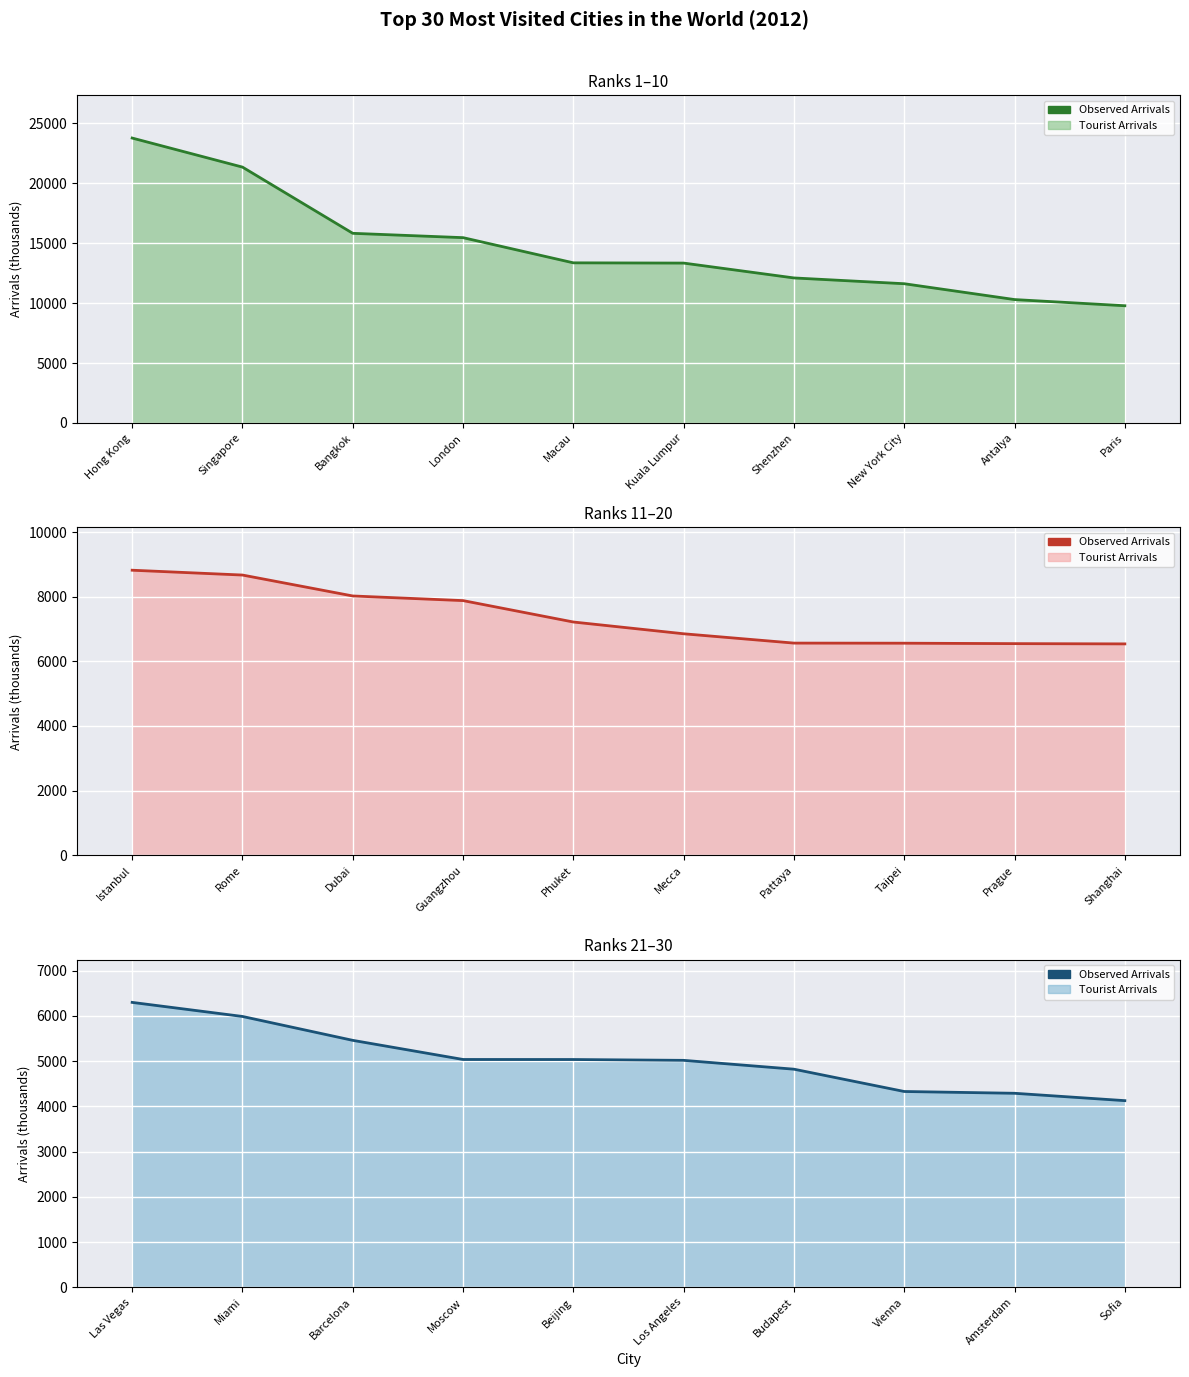

True or false: the data has more than 0 interior local peaks.

False